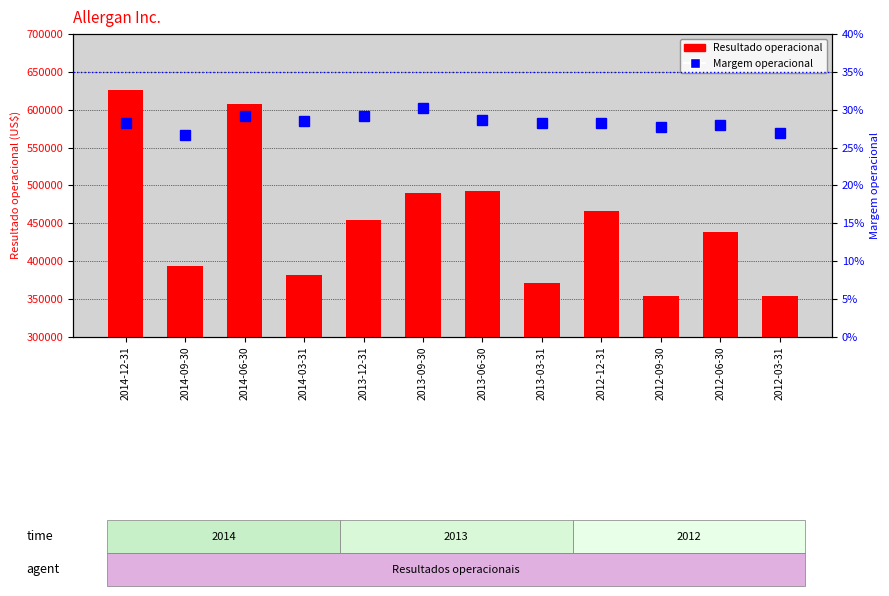

What is the sum of the Margem operacional values at 2012-09-30 and 2013-03-31?

0.6